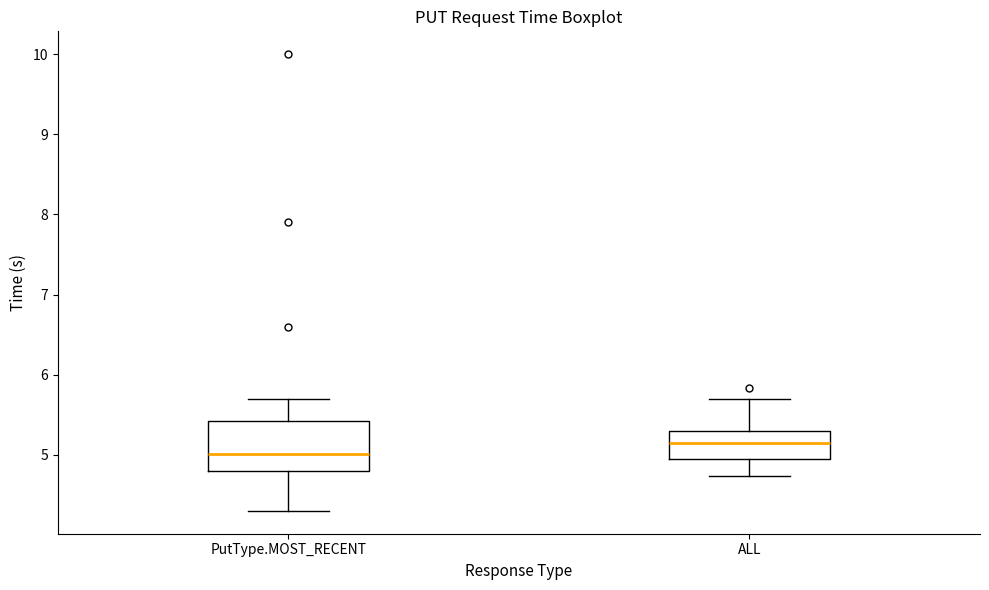

Which box has the highest median line?

ALL